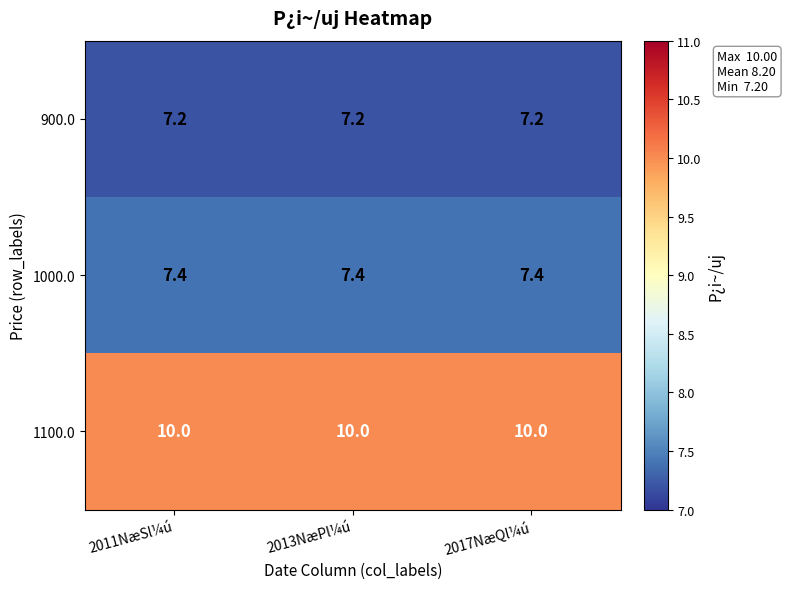

What is the highest value of the 900.0 series?

7.2